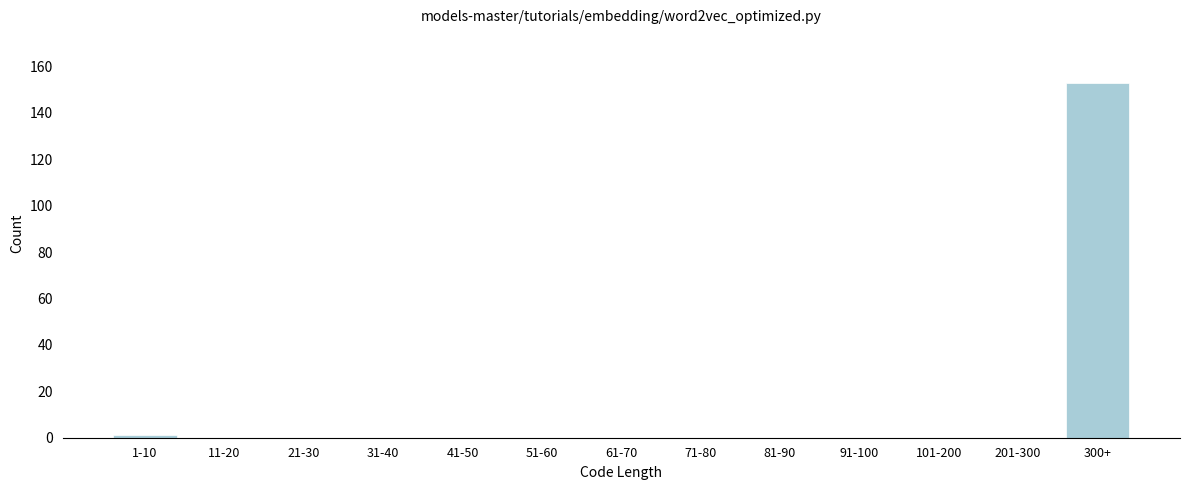

Reading left to right, transcribe all the data shown in this chart.

1-10=1	11-20=0	21-30=0	31-40=0	41-50=0	51-60=0	61-70=0	71-80=0	81-90=0	91-100=0	101-200=0	201-300=0	300+=153